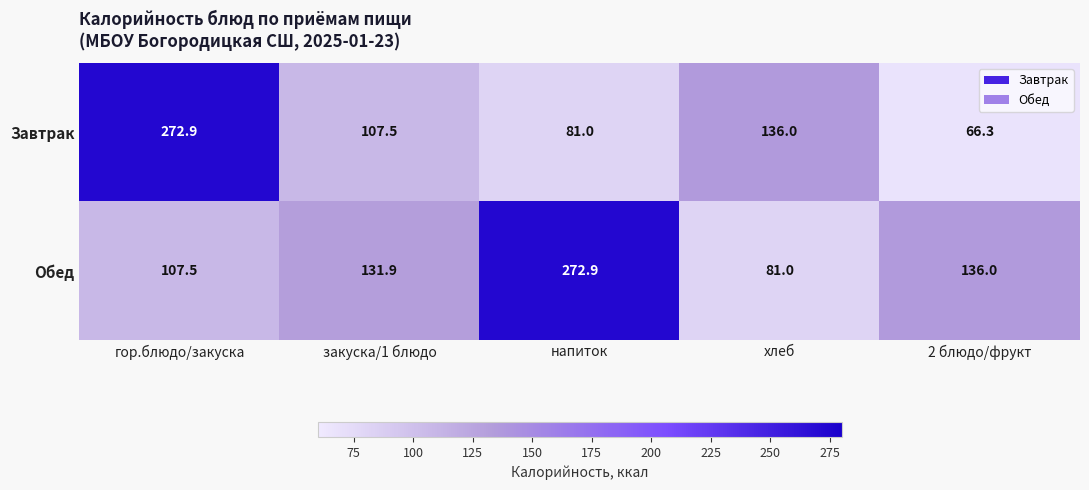

At напиток, list the series in order from largest to smallest.

Обед, Завтрак